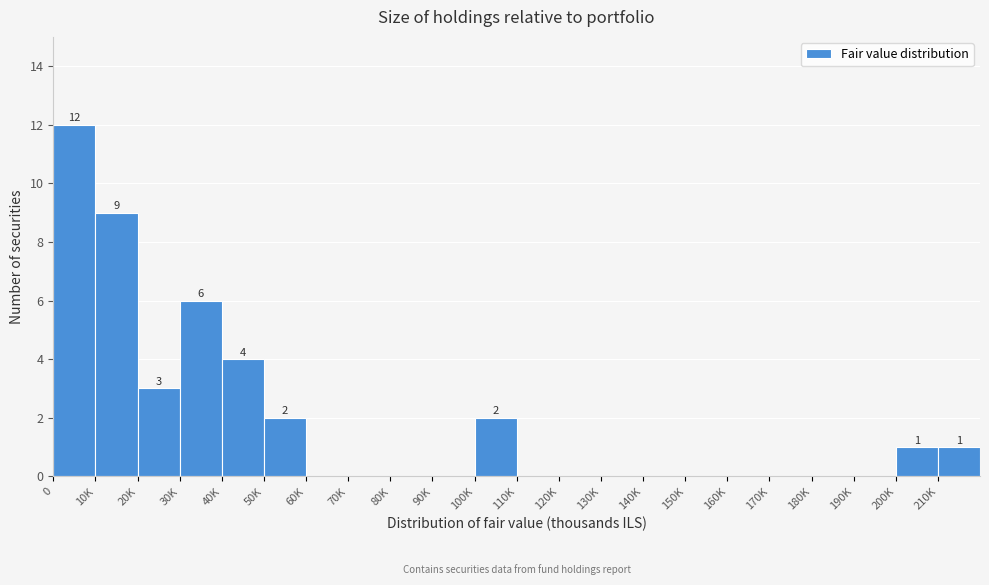

Reading left to right, list all the values displayed in this chart.

0=12	10K=9	20K=3	30K=6	40K=4	50K=2	60K=0	70K=0	80K=0	90K=0	100K=2	110K=0	120K=0	130K=0	140K=0	150K=0	160K=0	170K=0	180K=0	190K=0	200K=1	210K=1